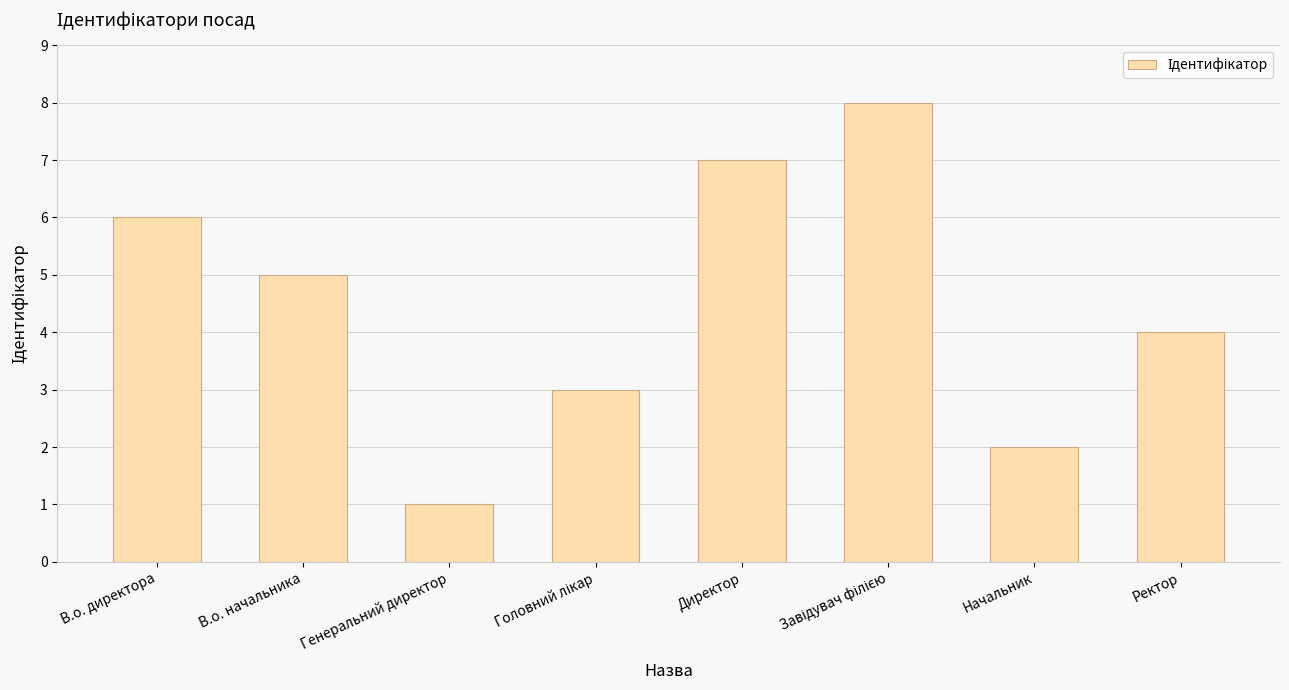

True or false: the data shows 4 at Начальник.

False